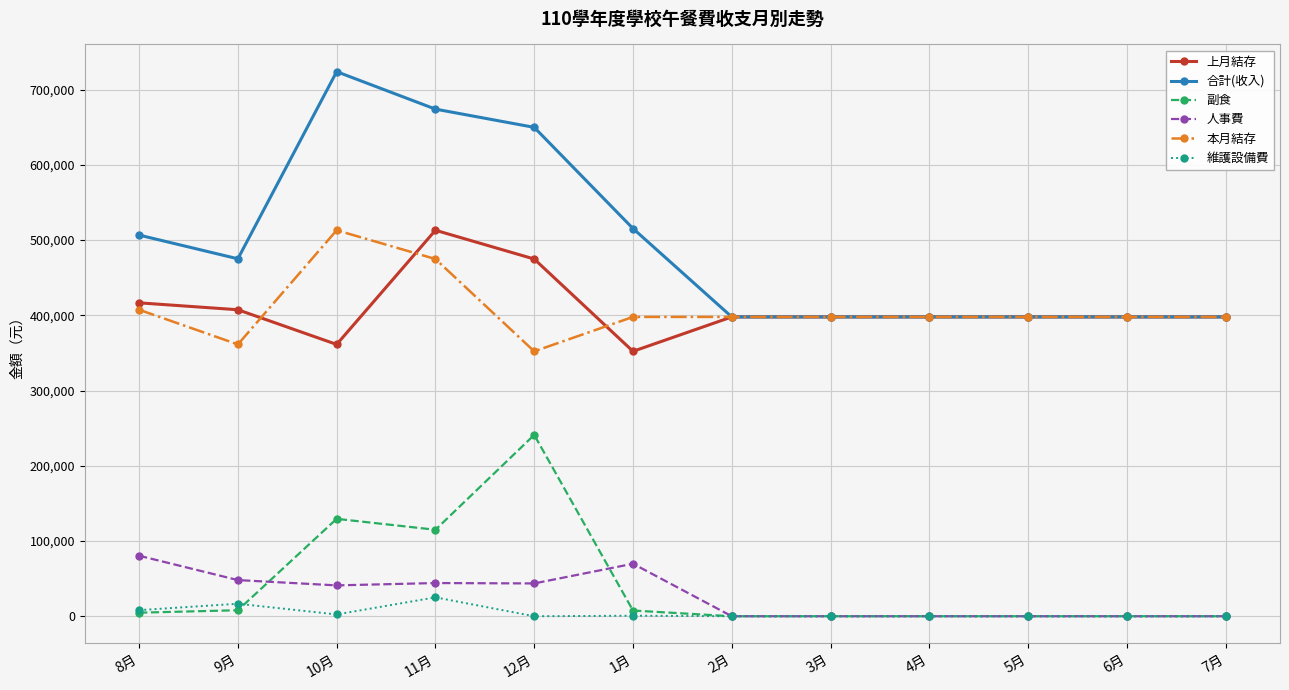

How many categories are shown in the chart?

12